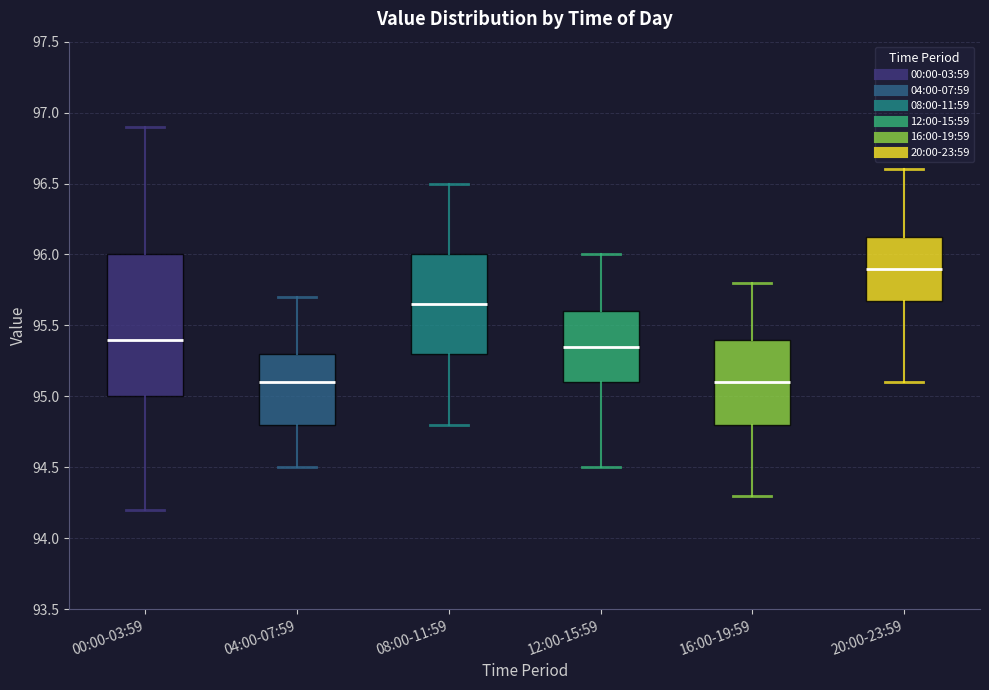

Where does the lower whisker of the box for 16:00-19:59 end on the y-axis? The values are not printed on the chart, so give them approximately, as read against the axis.

94.30